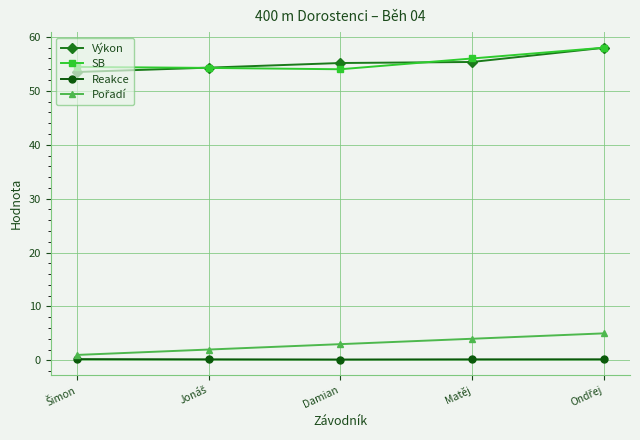

True or false: Reakce and Výkon cross at least once.

False